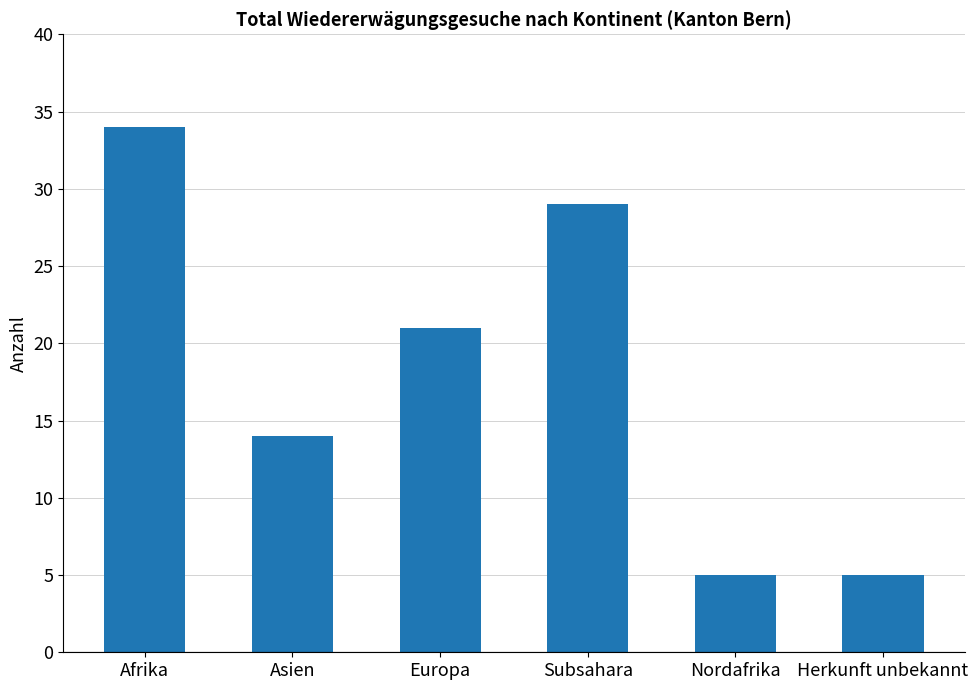

What is the approximate value at Europa?

21